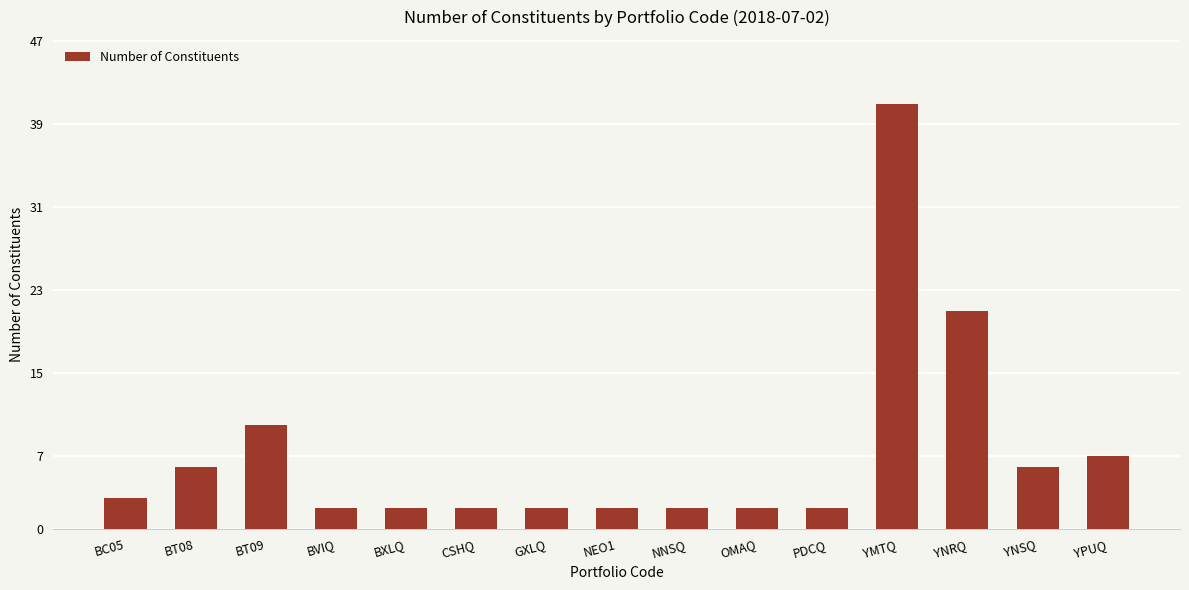

What is the value of the 9th bar from the left?

2